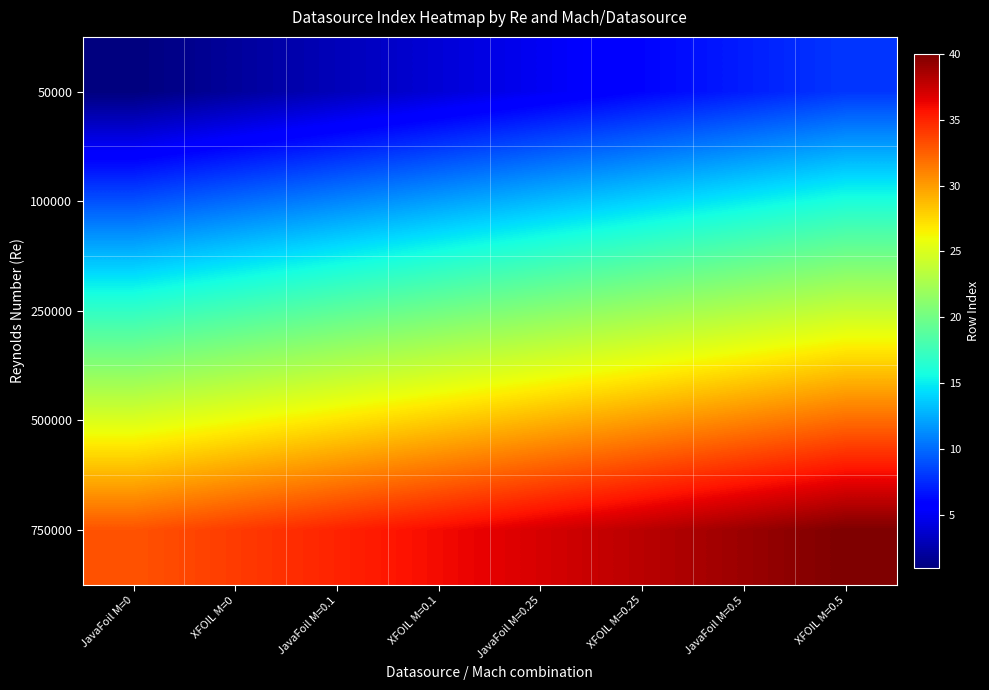

At which category is the sum across all series the highest?

XFOIL M=0.5